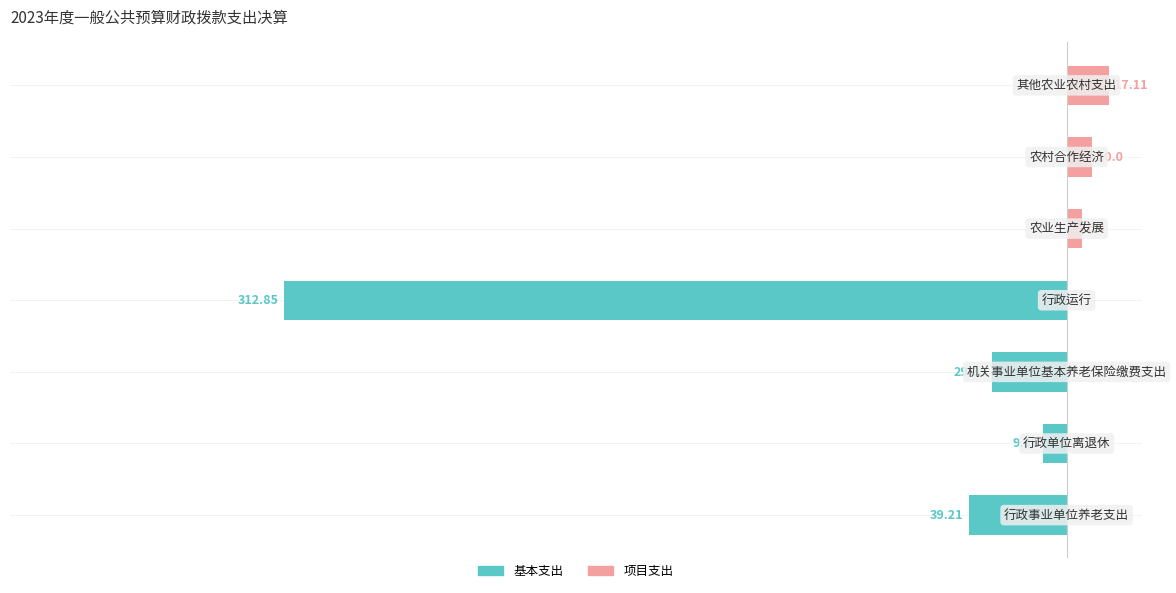

List the series in order of their overall mean, highest first.

项目支出, 基本支出